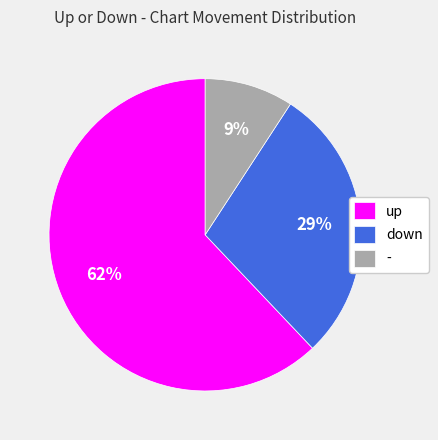

To the nearest percent, what is the average slice percentage?

33%